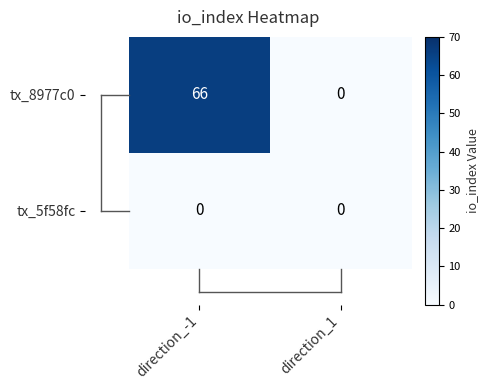

Is it true that tx_8977c0 equals 95 at direction_-1?

False